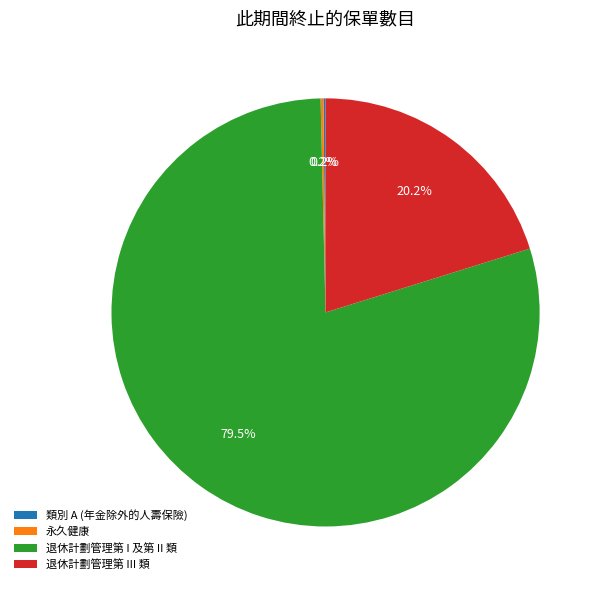

Which slice represents more than half of the pie?

退休計劃管理第 I 及第 II 類